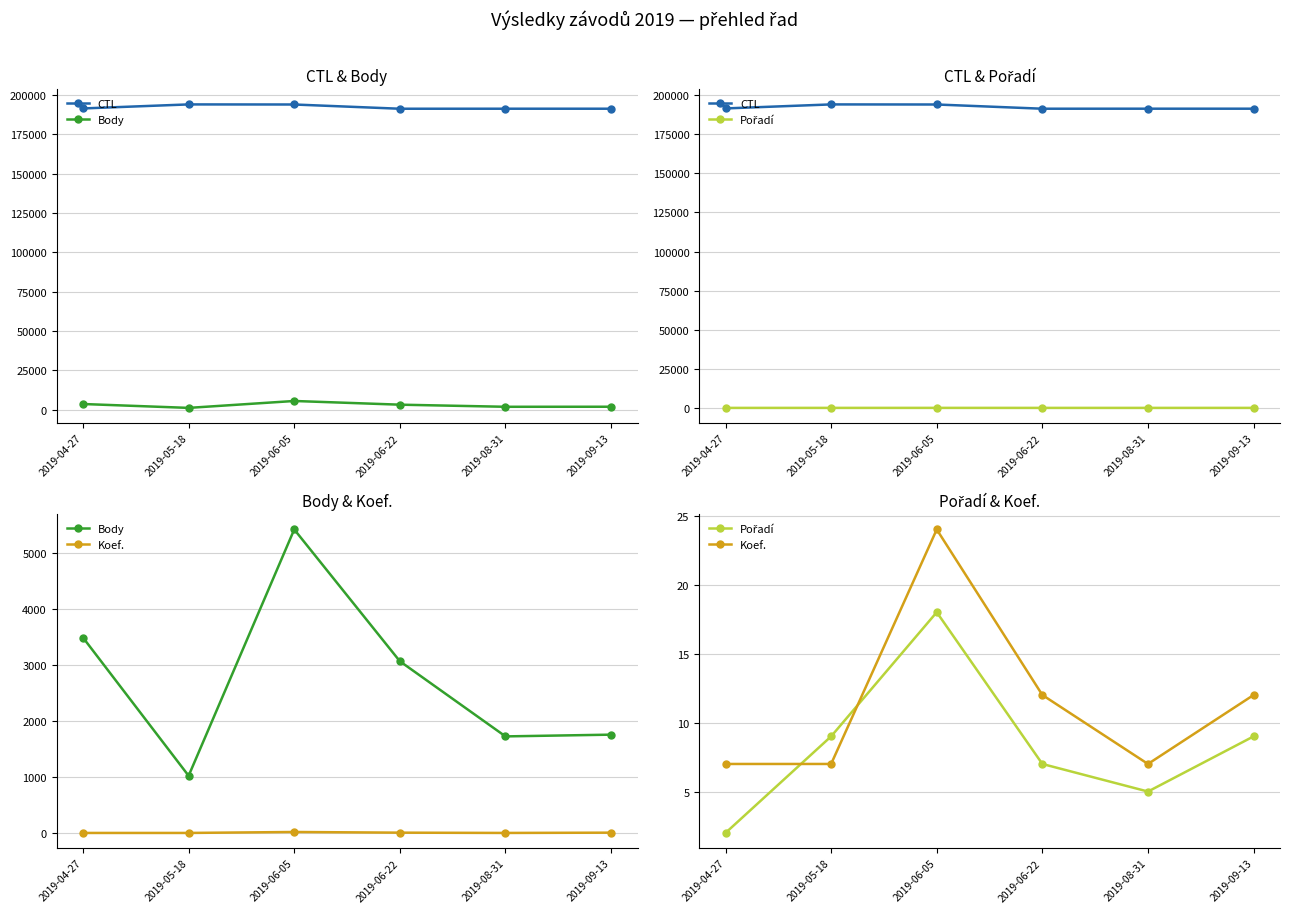

Is it true that Koef. equals 7 at 2019-08-31?

True